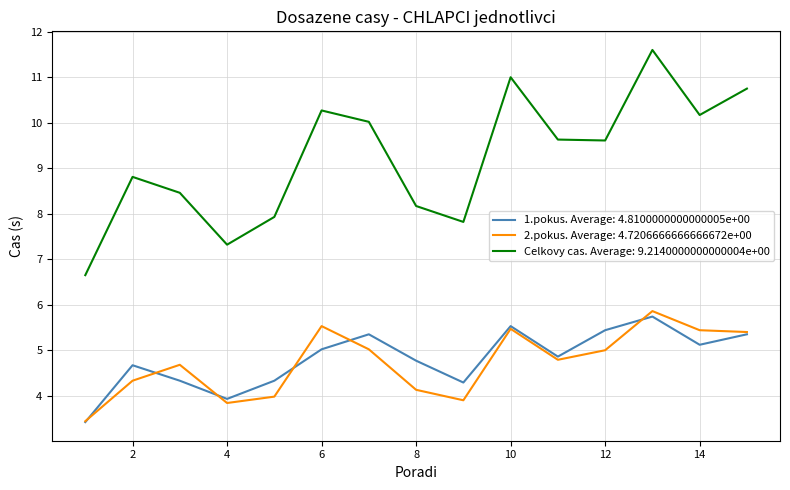

Which series has the largest total across all categories?

Celkovy cas. Average: 9.2140000000000004e+00